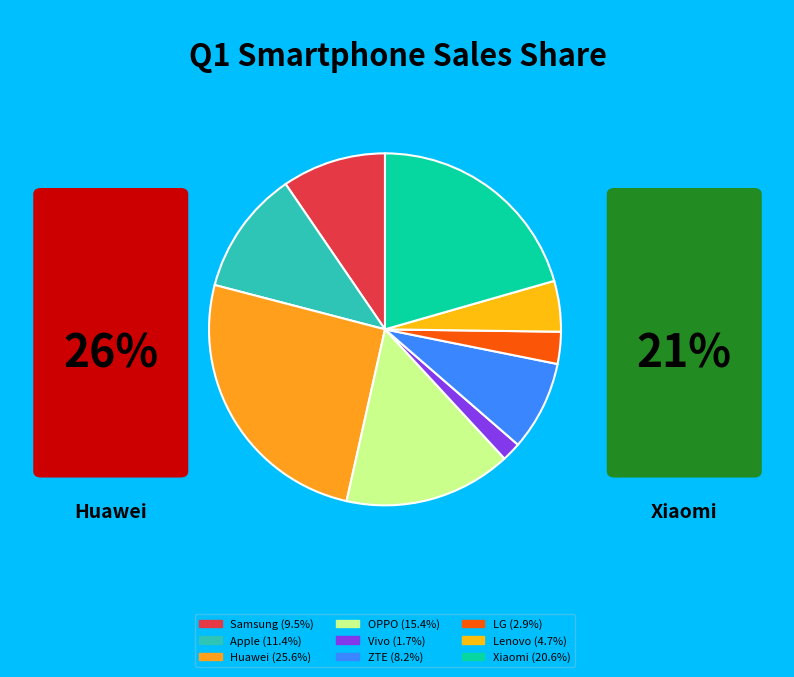

Rank the categories by value from lowest to highest.

Vivo, LG, Lenovo, ZTE, Samsung, Apple, OPPO, Xiaomi, Huawei